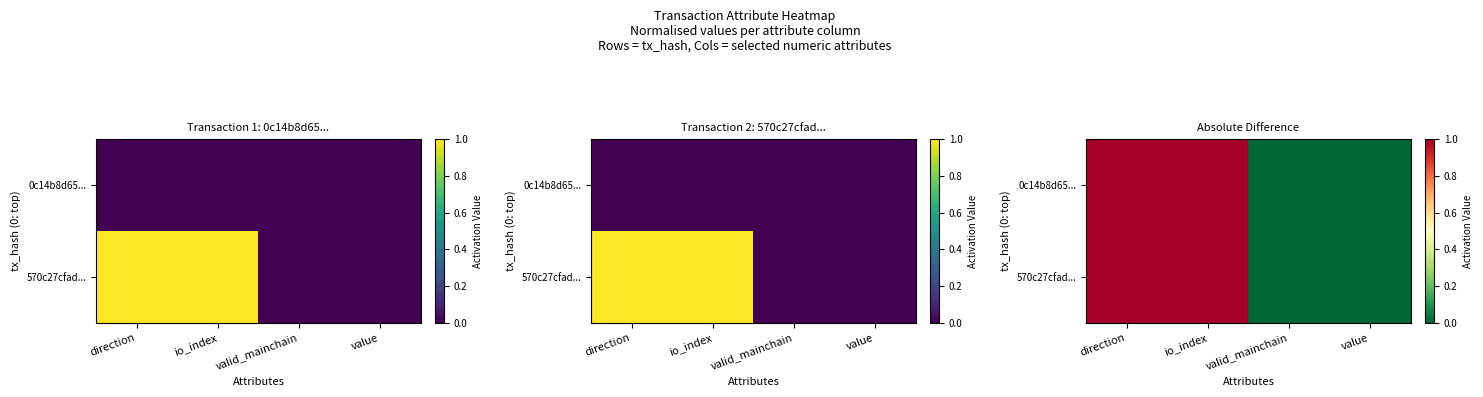

Is it true that 570c27cfad... equals 0 at value?

True